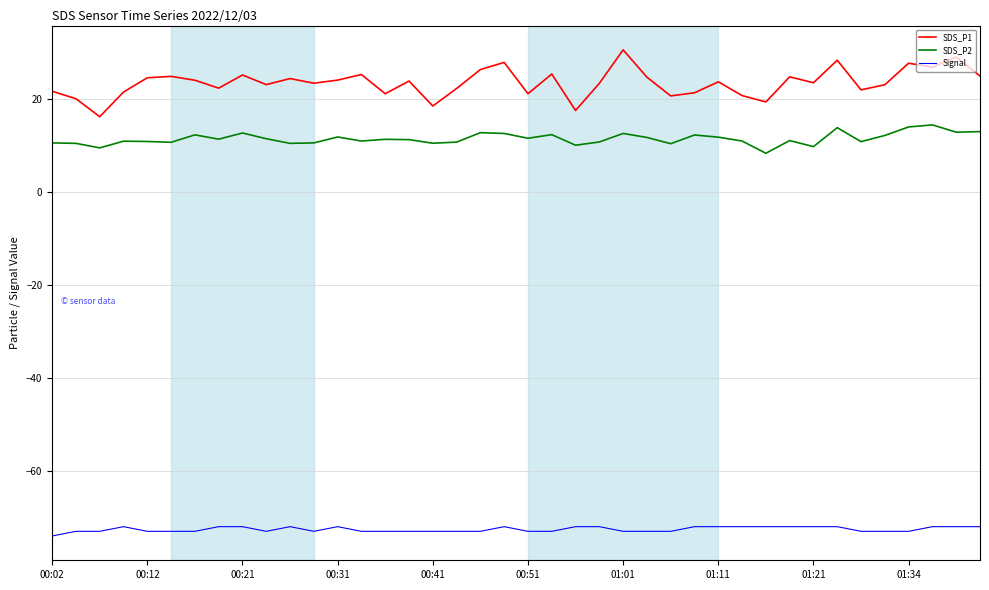

Which series has the largest total across all categories?

SDS_P1